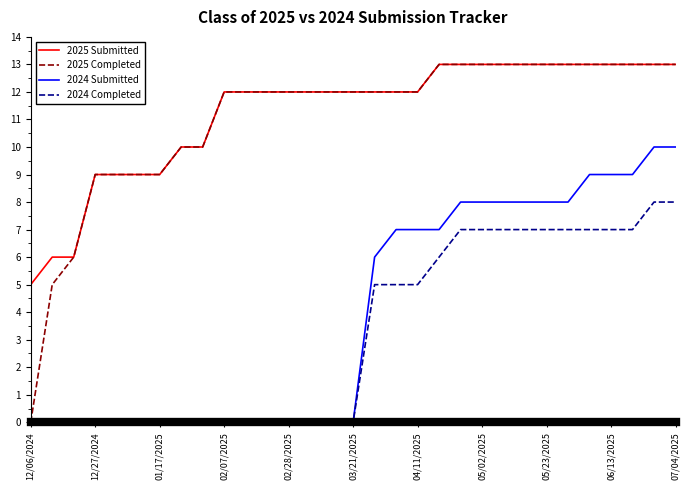

What is the lowest value of the 2025 Submitted series?

5